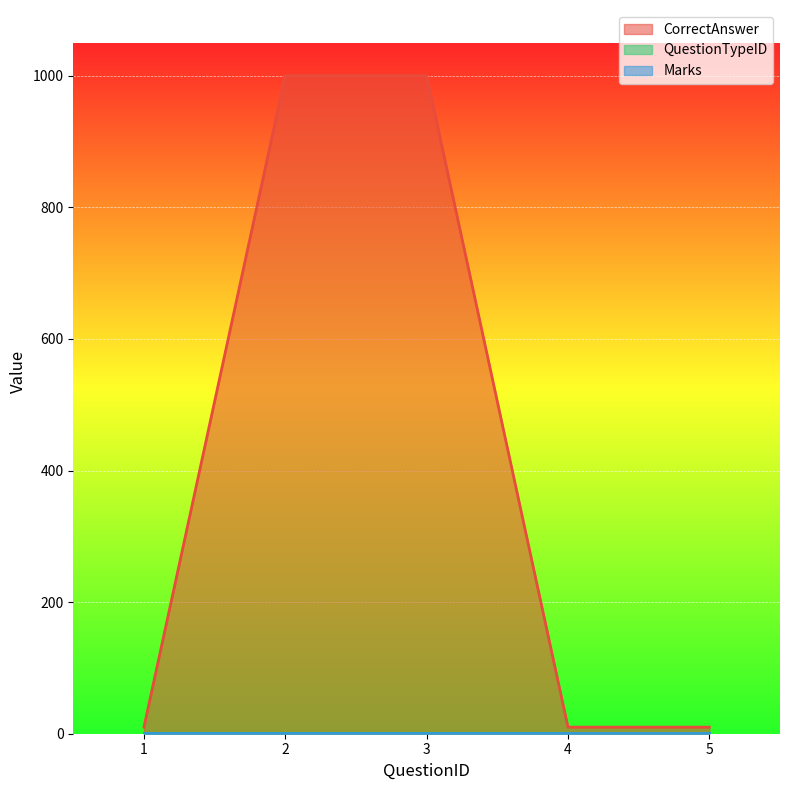

At which label does Marks reach its peak?

1